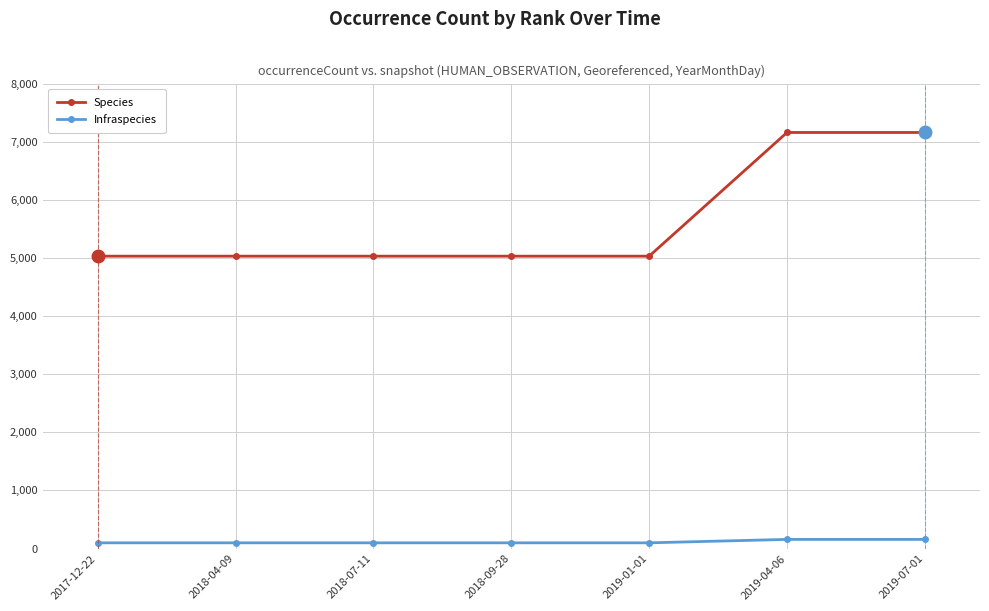

True or false: Infraspecies and Species cross at least once.

False